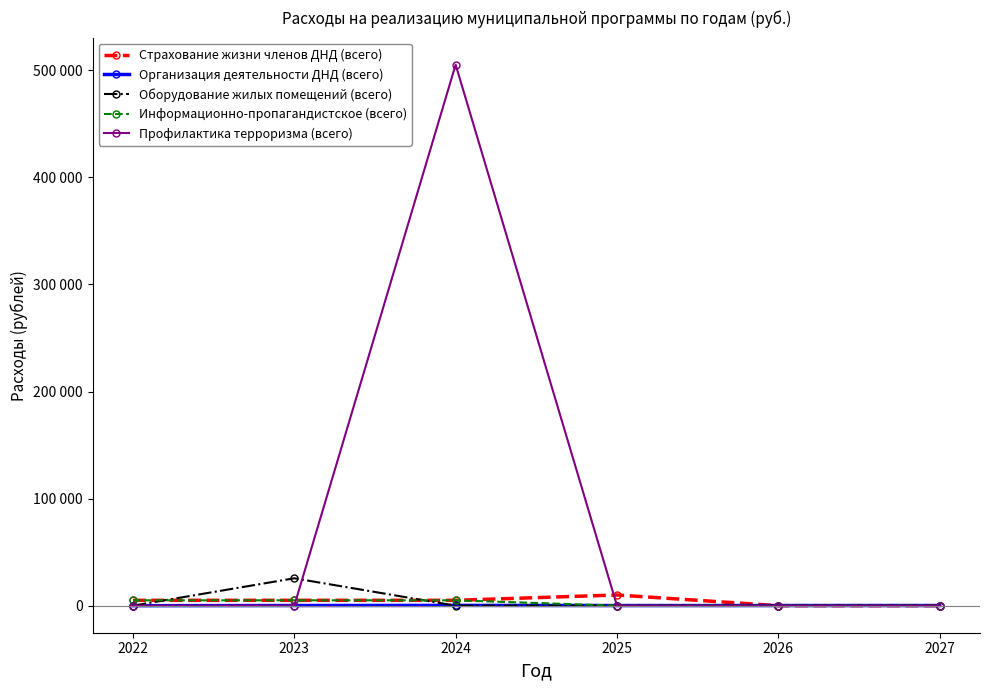

What are all the series names shown in the legend?

Страхование жизни членов ДНД (всего), Организация деятельности ДНД (всего), Оборудование жилых помещений (всего), Информационно-пропагандистское (всего), Профилактика терроризма (всего)